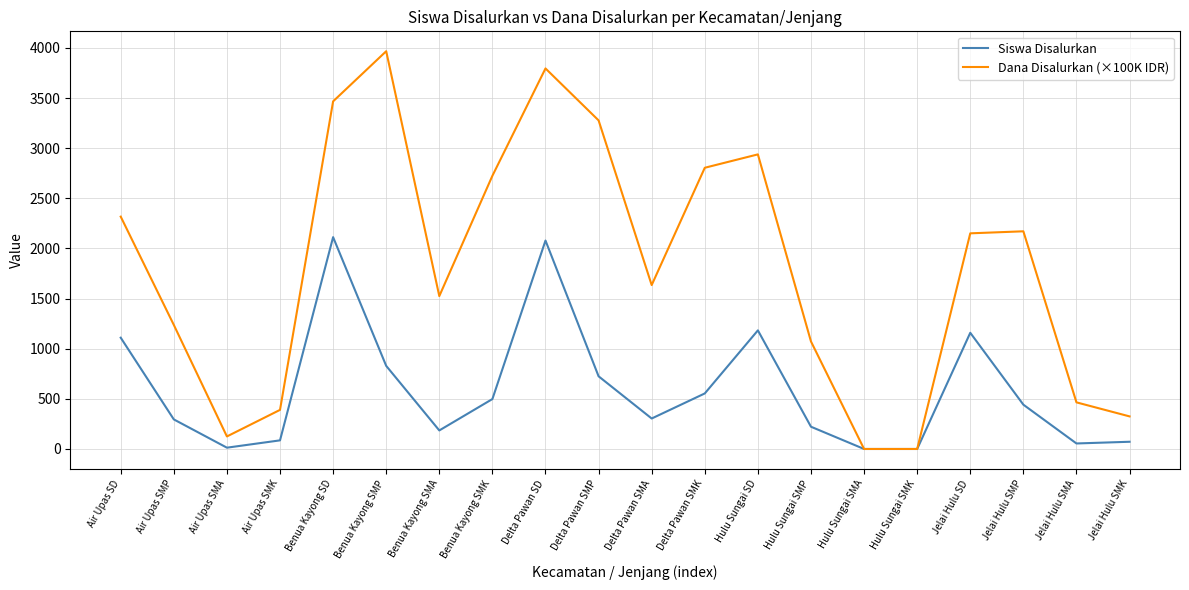

What is the difference between the Dana Disalurkan (×100K IDR) values at Jelai Hulu SMK and Air Upas SMK?

65.0